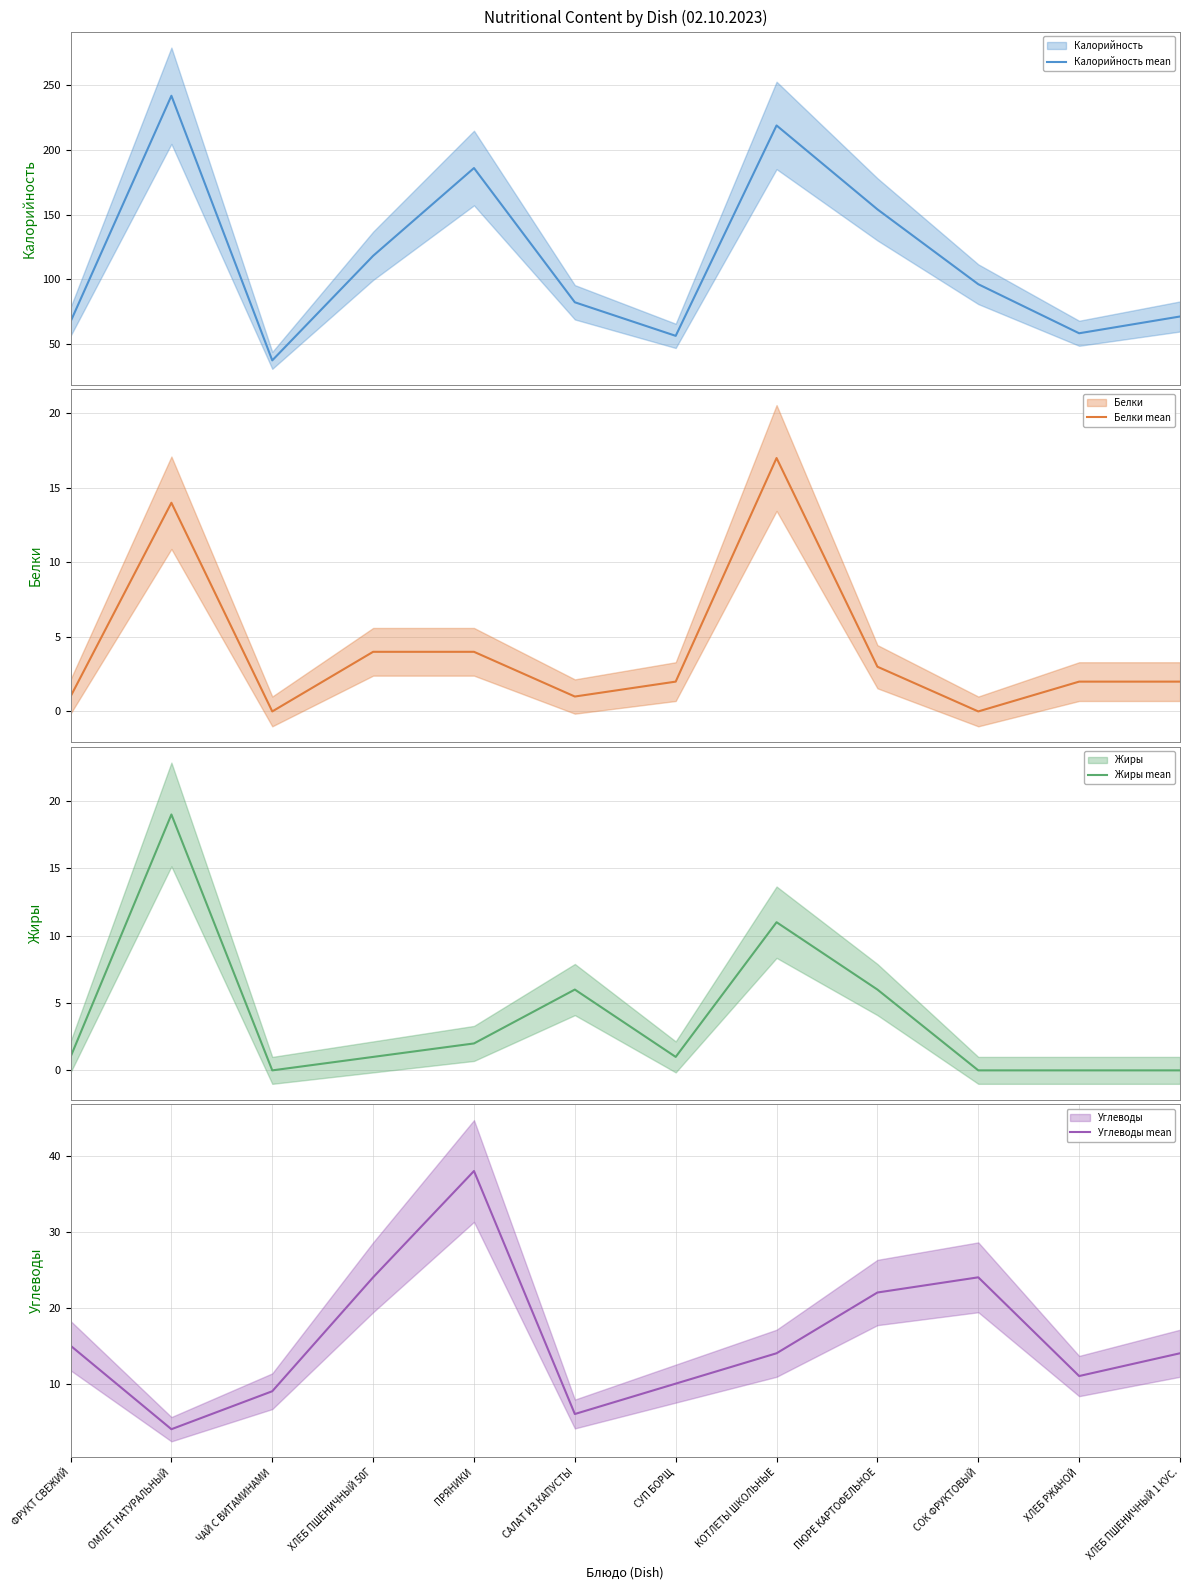

True or false: Жиры (mean) has a value of 2 at ПРЯНИКИ.

True